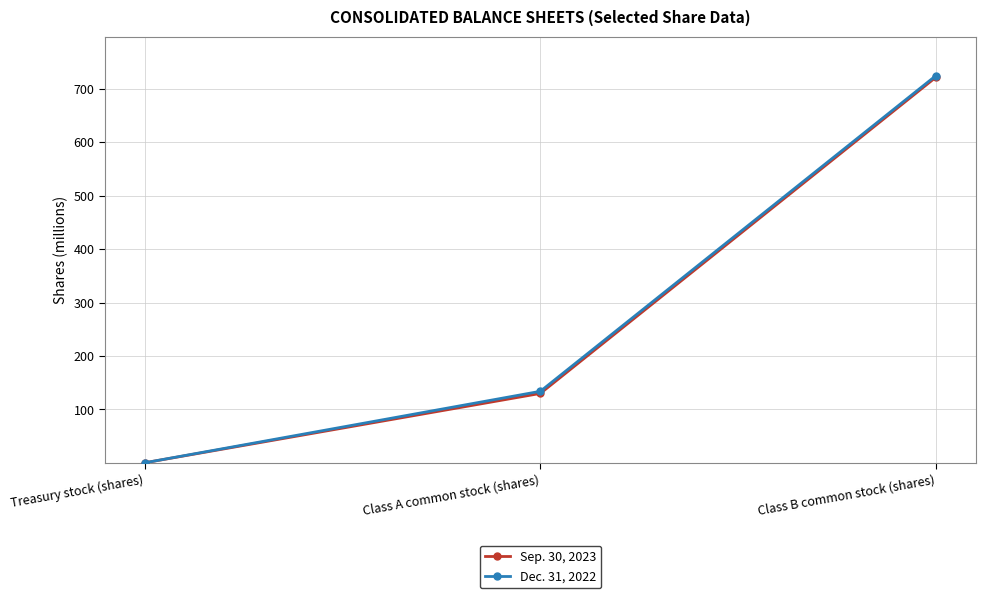

List the series in order of their overall mean, lowest first.

Sep. 30, 2023, Dec. 31, 2022